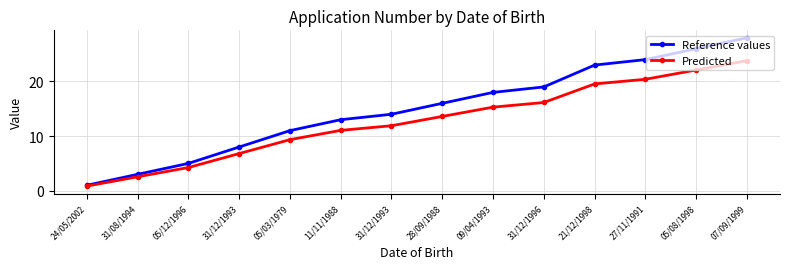

At how many categories does at least one series exceed 14?

7